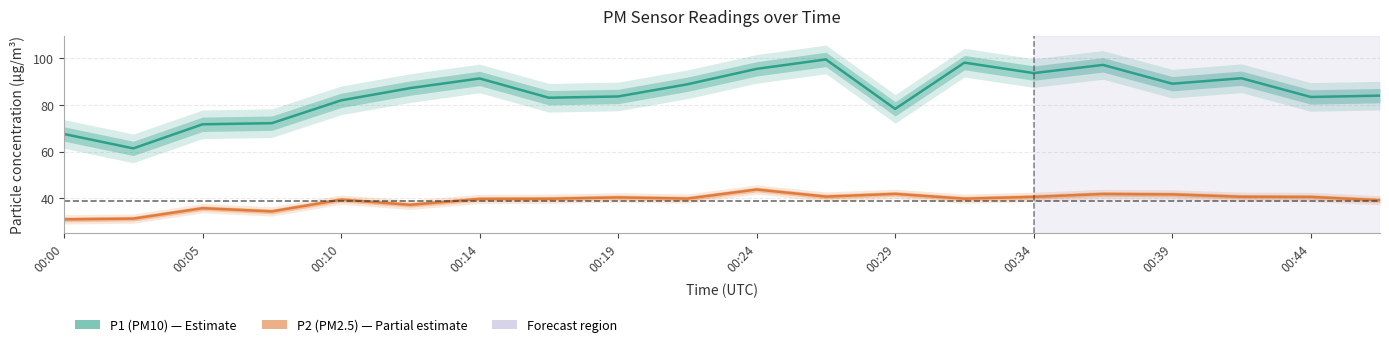

Reading left to right, list all the values displayed in this chart.

P1 (PM10): 67.5	61.4	71.7	72.2	82.0	87.2	91.4	83.1	83.7	88.9	95.5	99.5	78.3	98.2	93.7	97.2	89.1	91.5	83.4	84.0
P2 (PM2.5): 30.9	31.2	35.7	34.3	39.3	37.1	39.6	39.7	40.3	39.8	43.7	40.6	41.8	39.8	40.5	41.8	41.6	40.6	40.5	39.1